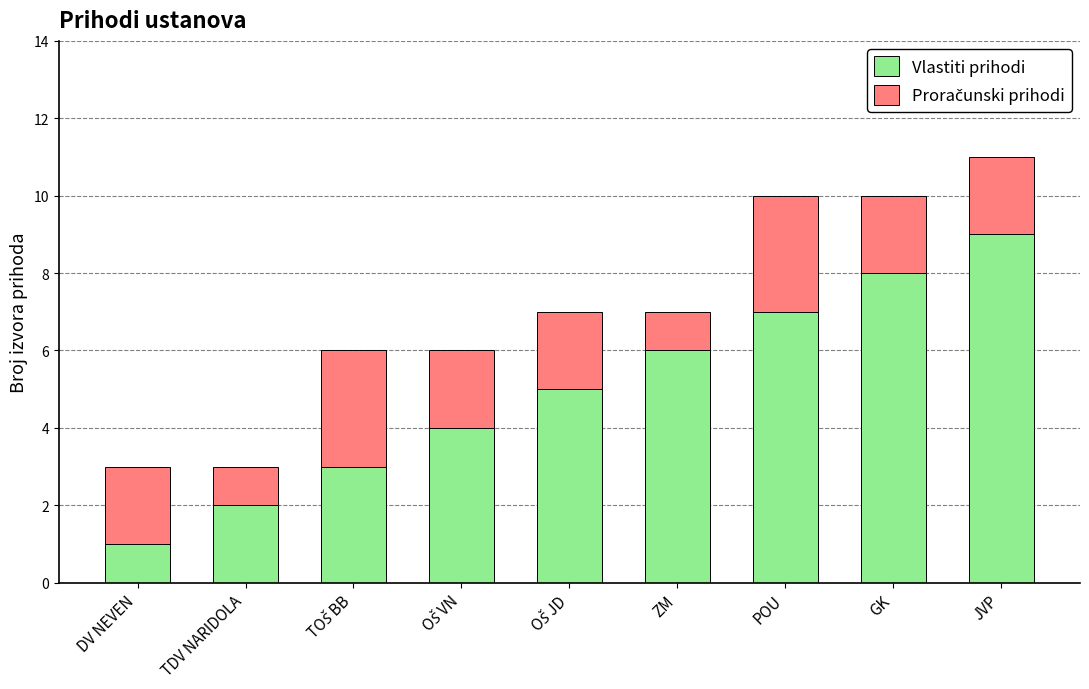

What is the sum of all Vlastiti prihodi values?

45